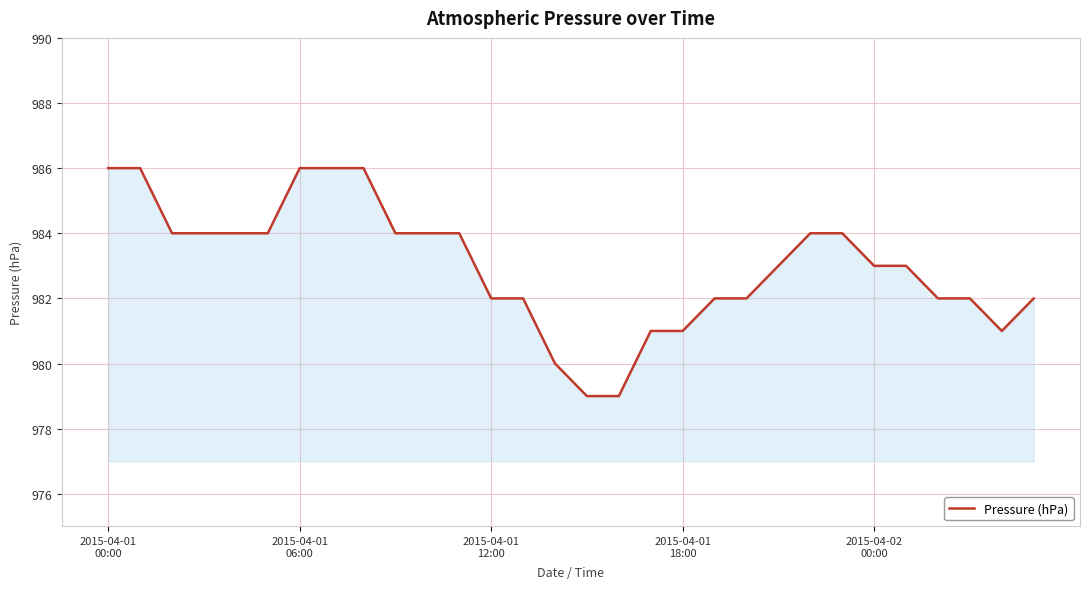

What is the maximum value shown in the chart?

986